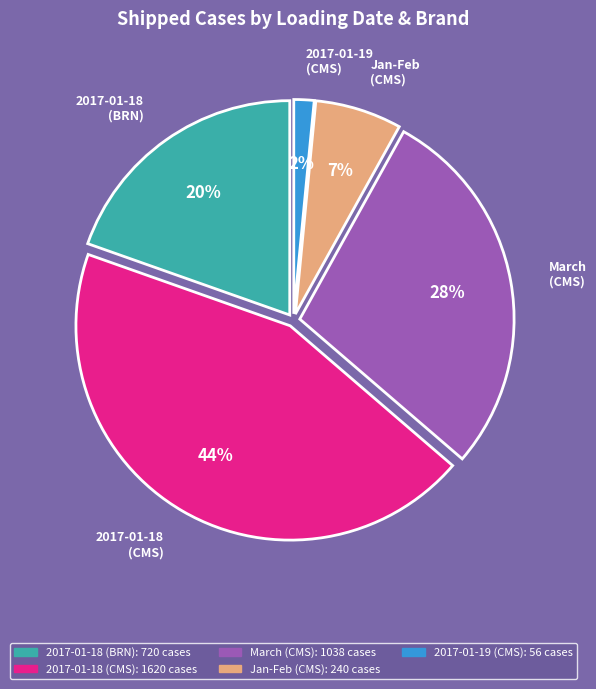

To the nearest percent, what is the average slice percentage?

20%